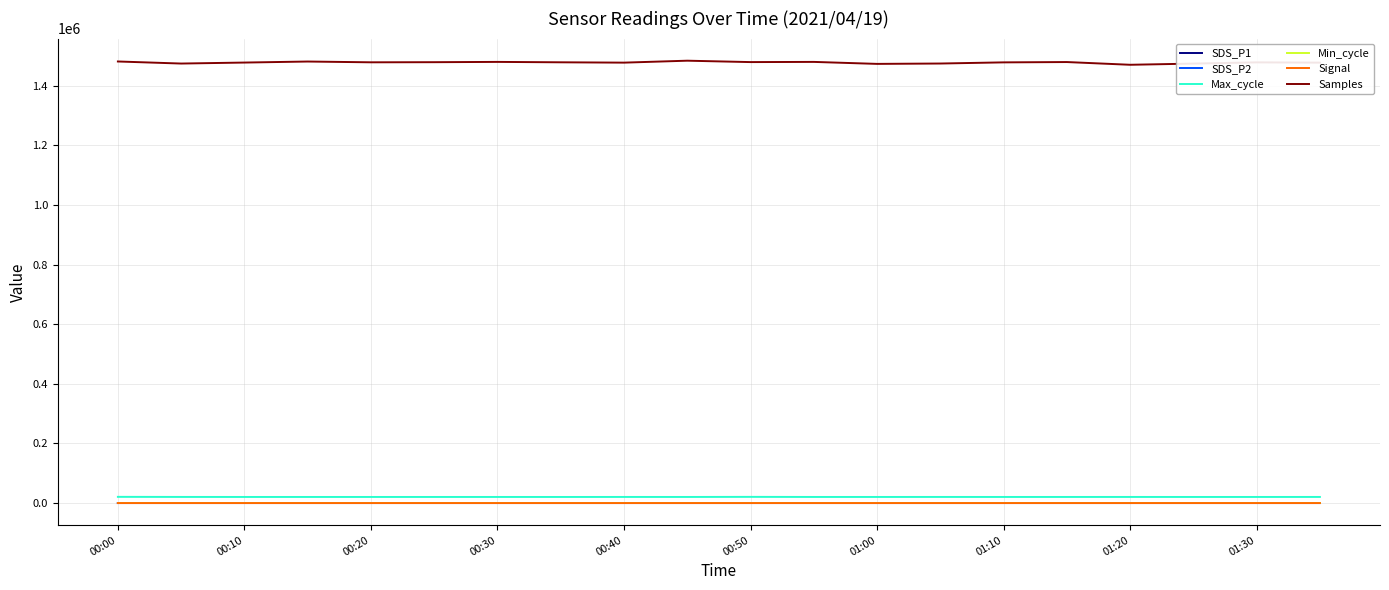

At how many categories does at least one series exceed 191810?

20